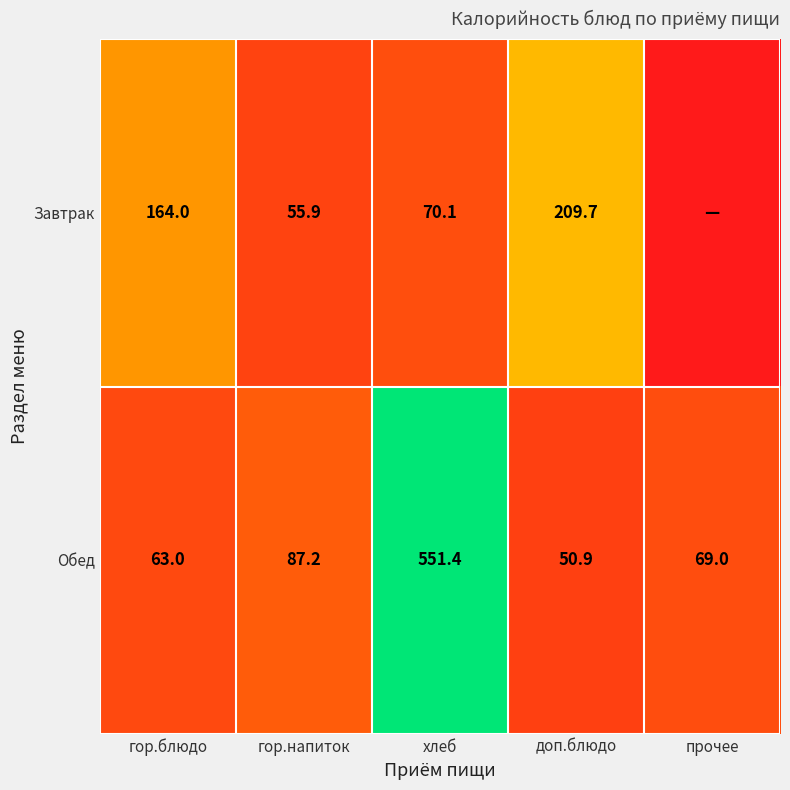

What is the average value of the Обед series?

164.3